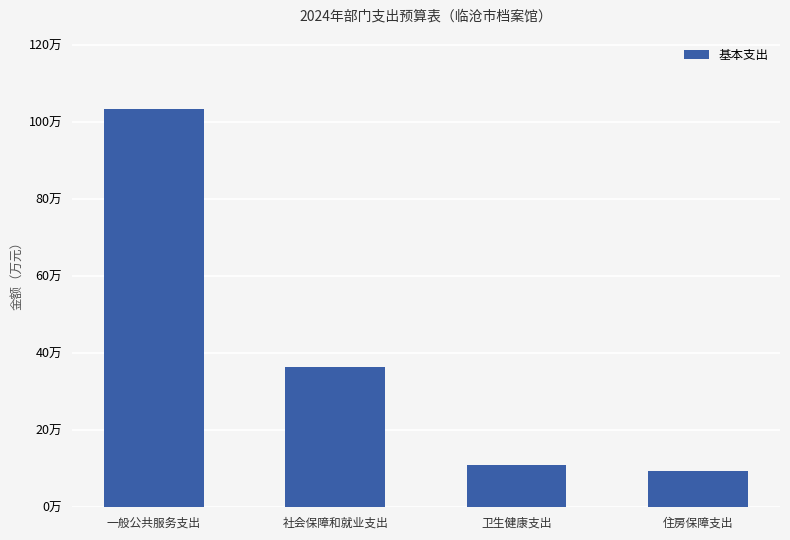

Does the chart contain stacked bars?

No